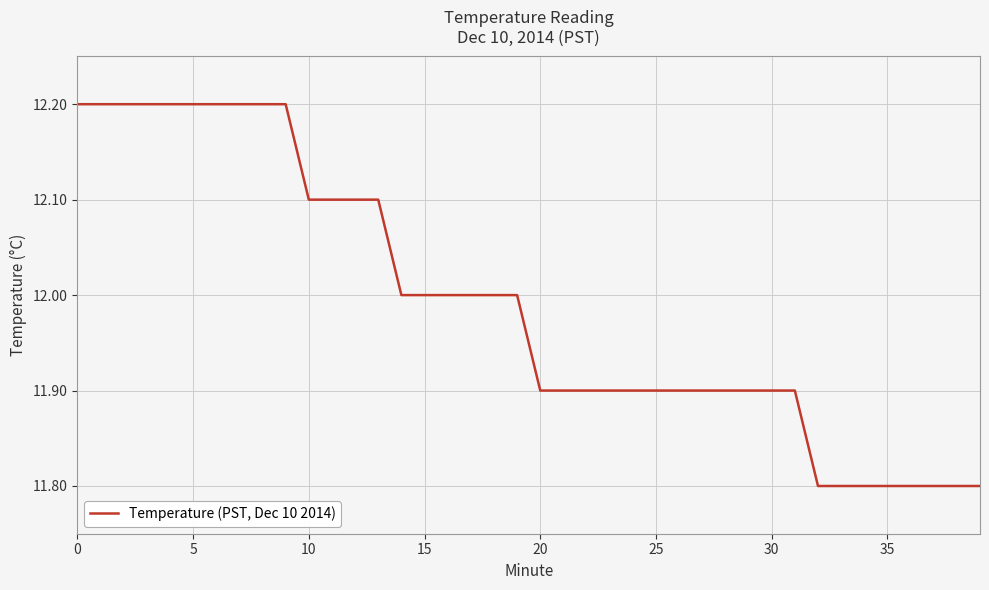

What is the maximum value shown in the chart?

12.2